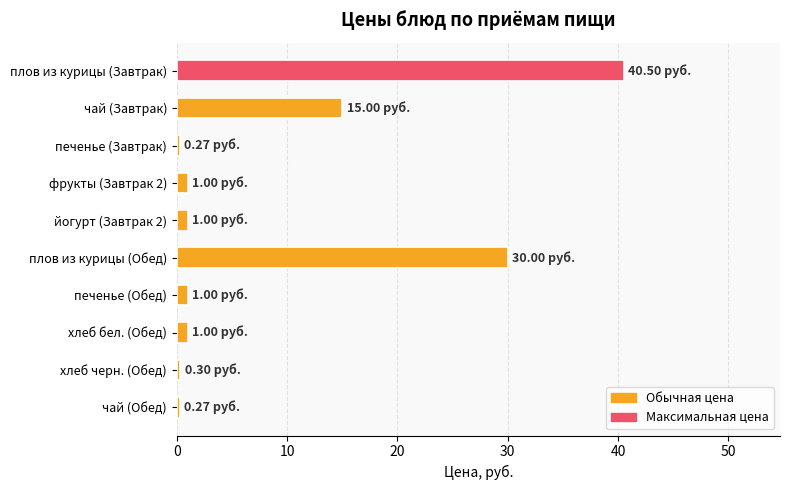

How many distinct data groups are displayed?

1